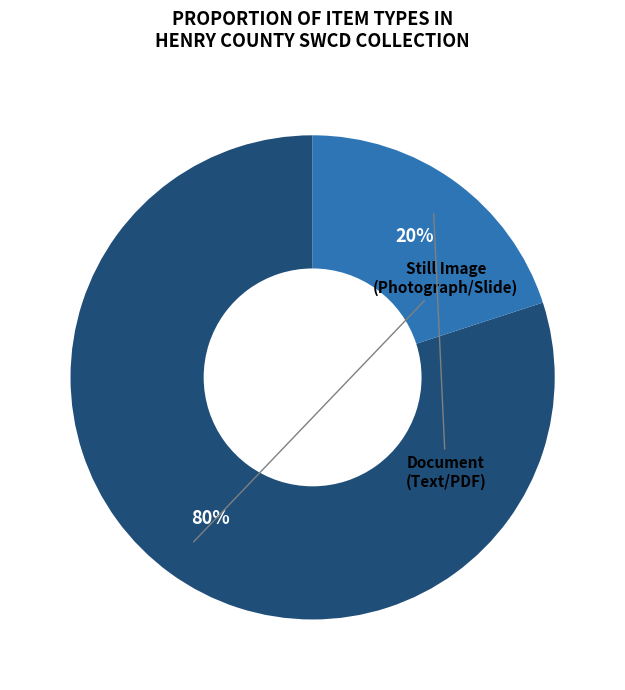

To the nearest percent, what is the difference between the largest and smallest slice percentages?

60%